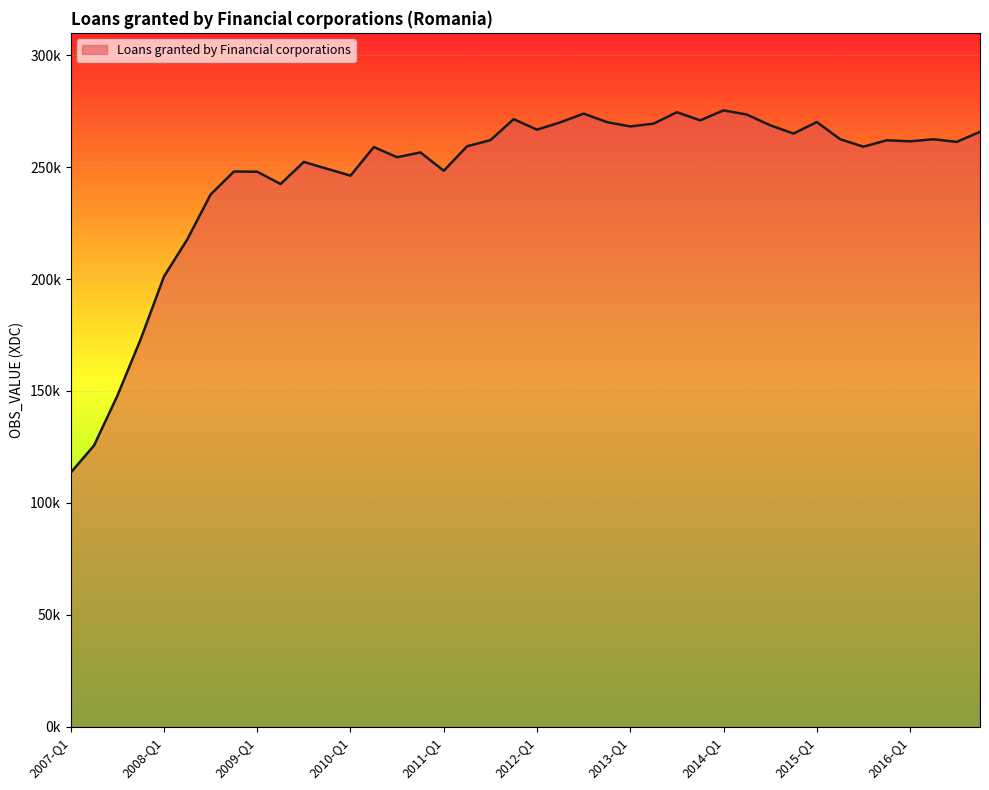

How many interior local valleys (lower than both neighbors) does the data have?

11